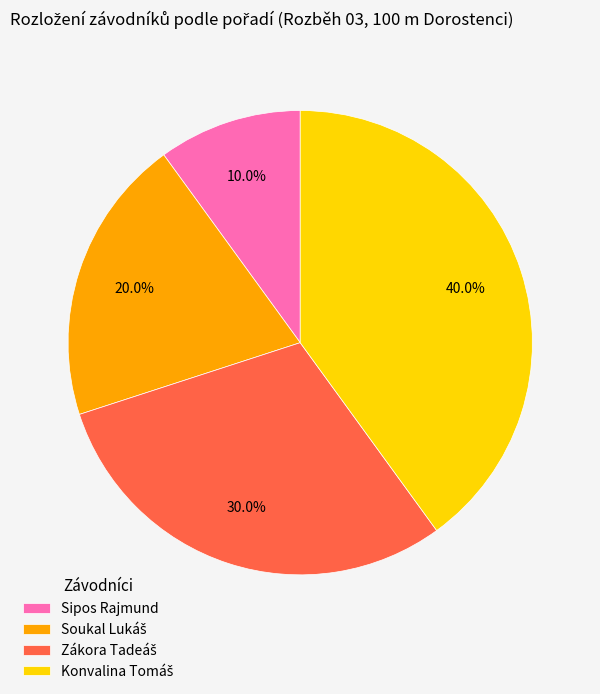

What is the smallest slice in the pie chart?

Sipos Rajmund